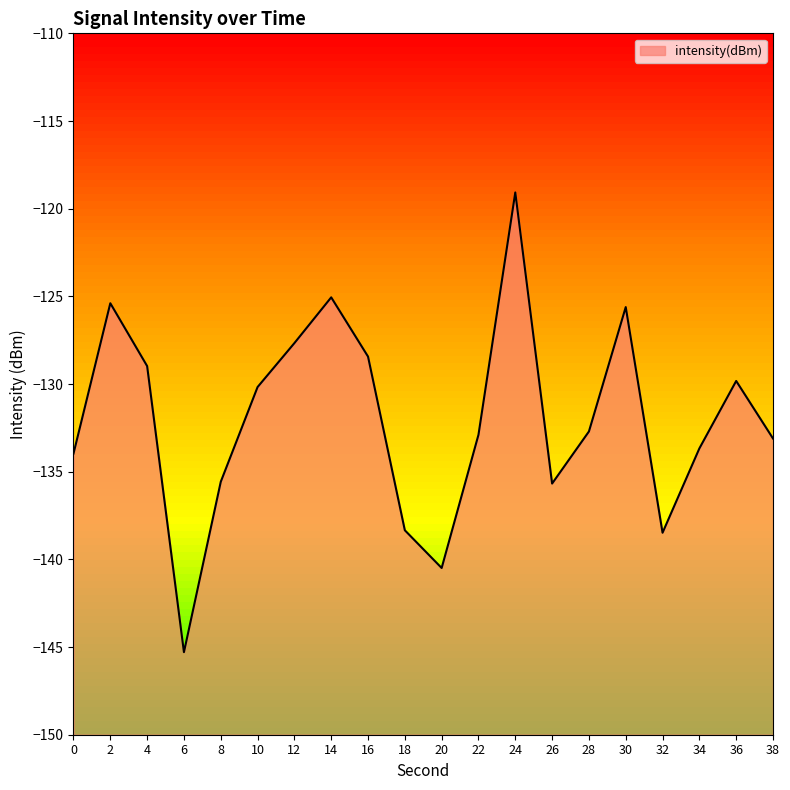

Where does the data first go above -132?

2